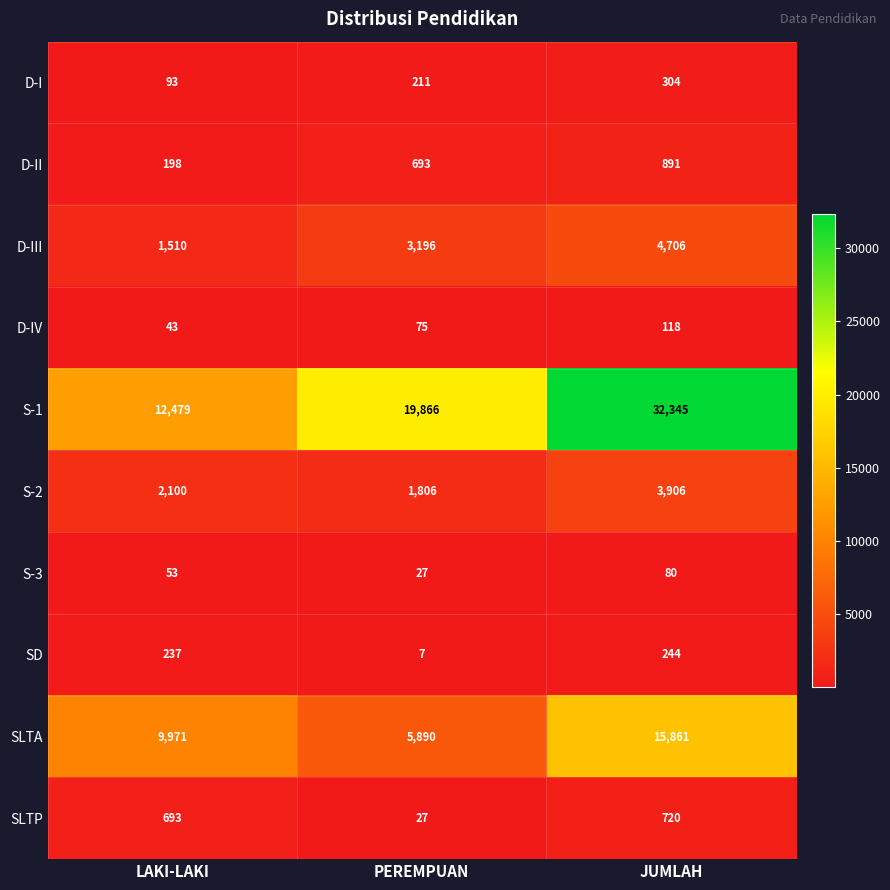

What is the difference between the maximum and second lowest values in the SLTP series?

27